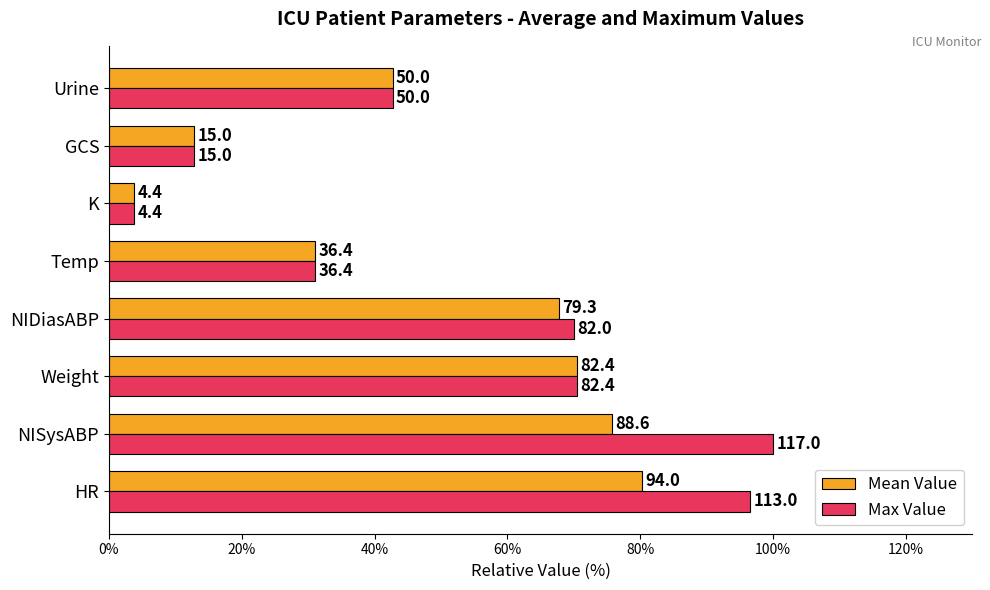

What are all the series names shown in the legend?

Mean Value, Max Value